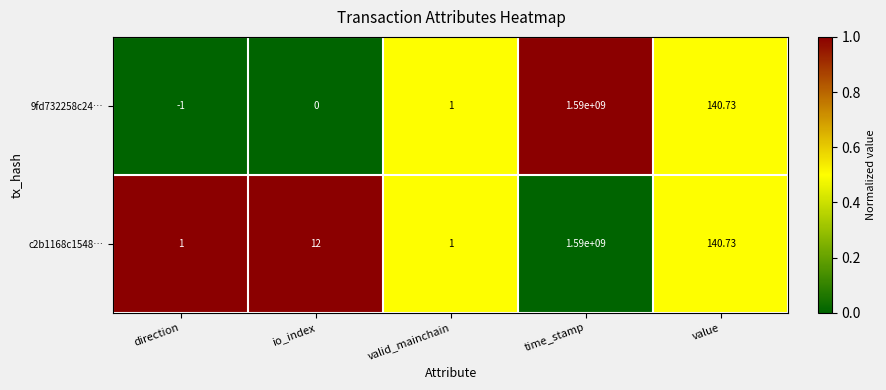

At which category is the sum across all series the highest?

time_stamp